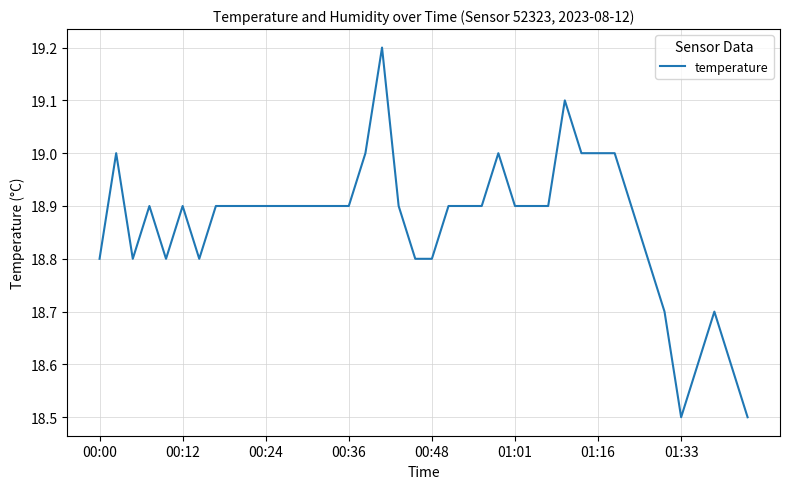

What is the difference between the maximum and minimum values?

0.7